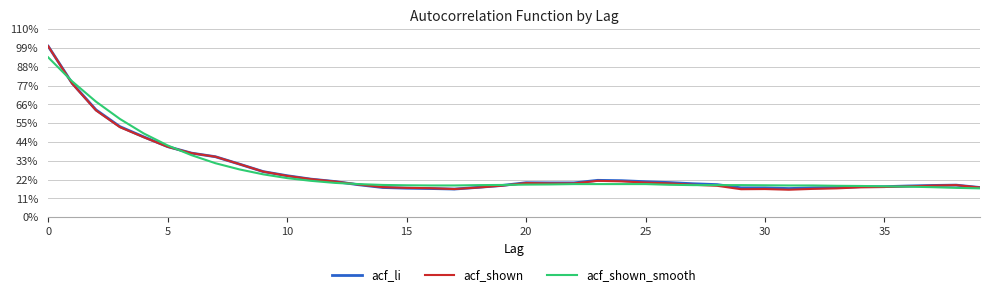

What is the average value of the acf_shown series?

0.3